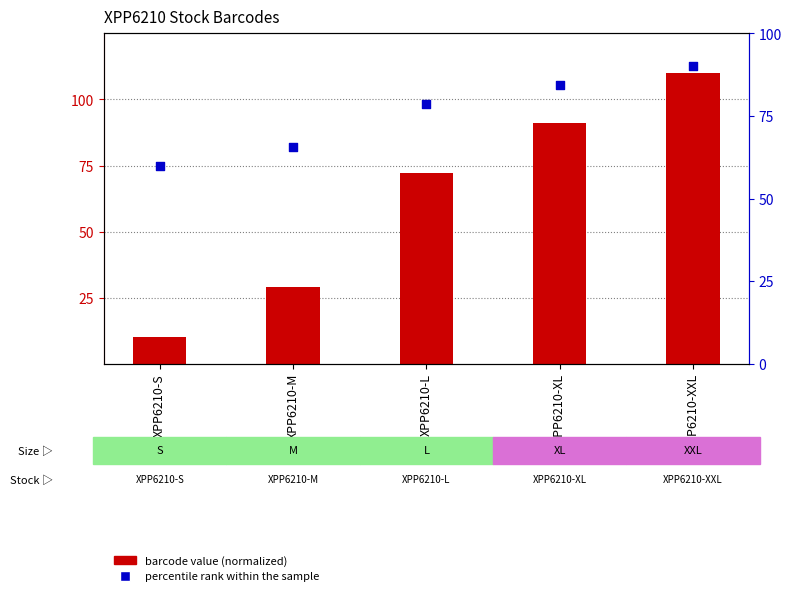

Is the value of percentile rank within the sample at XPP6210-L greater than the value of barcode value (normalized) at XPP6210-S?

Yes